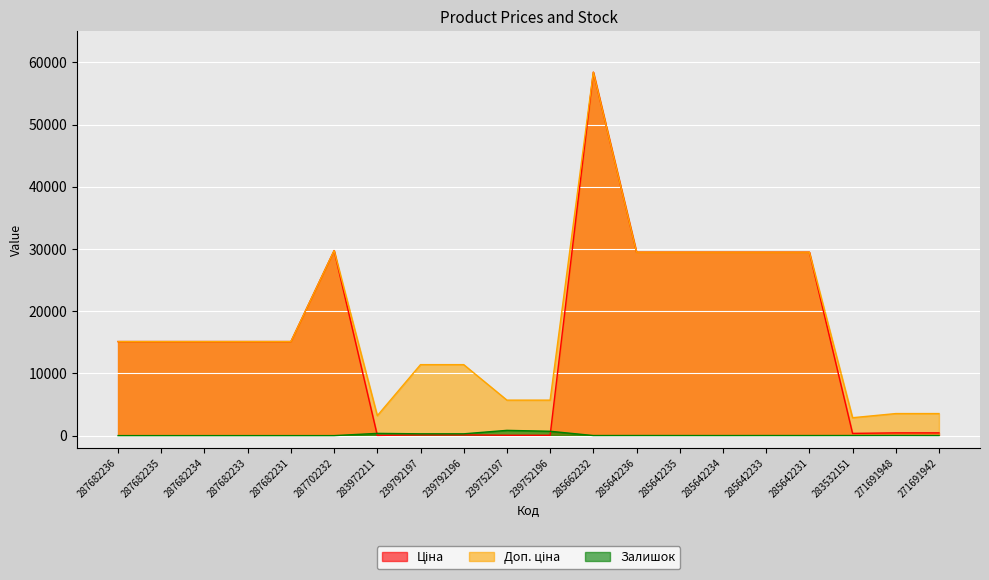

What is the value of the Доп. ціна point at the 13th from the left?

29491.5